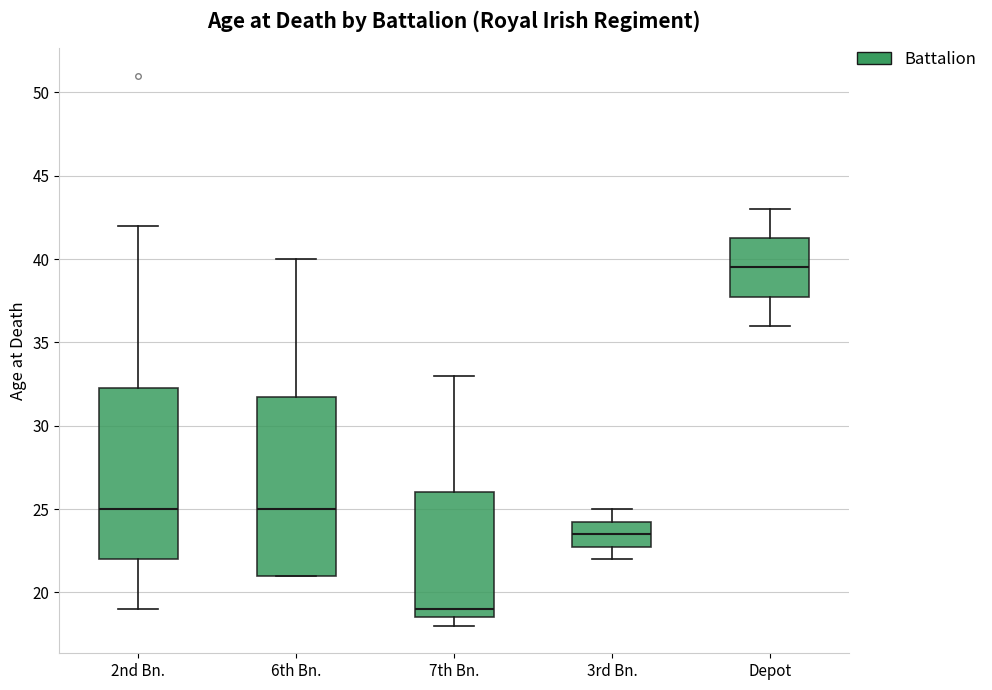

Which box is the tallest, from its lower edge to its upper edge?

6th Bn.